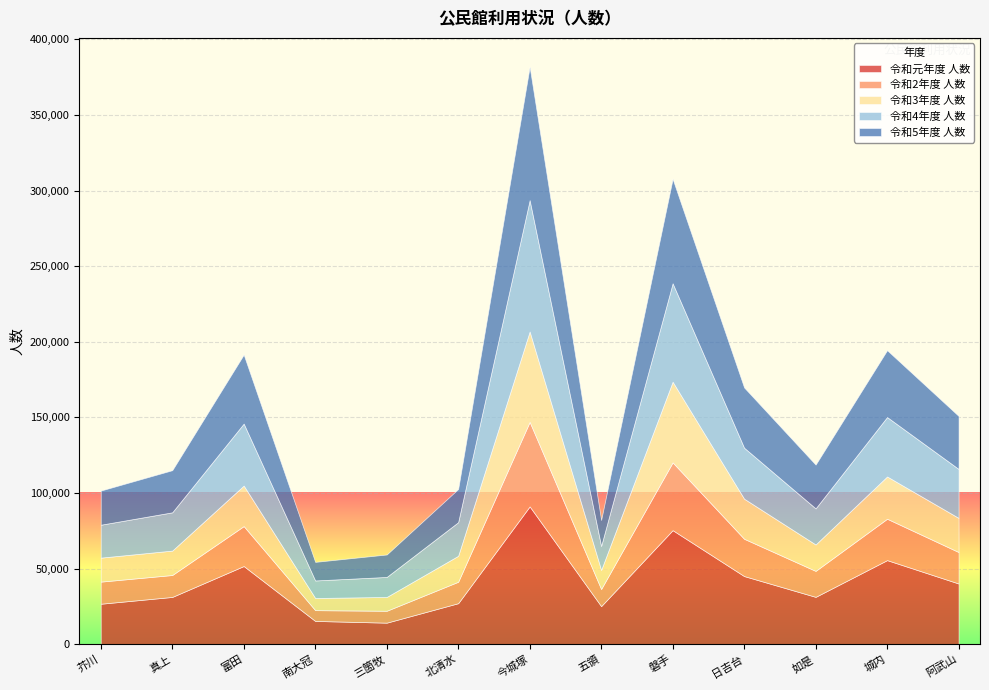

Is the value of 令和5年度 人数 at 磐手 greater than the value of 令和3年度 人数 at 城内?

Yes